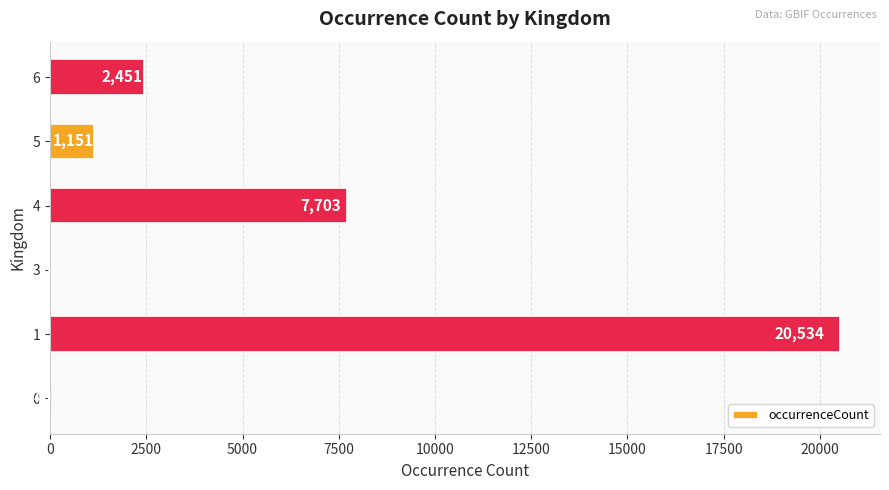

At which label is the value closest to 10270?

4